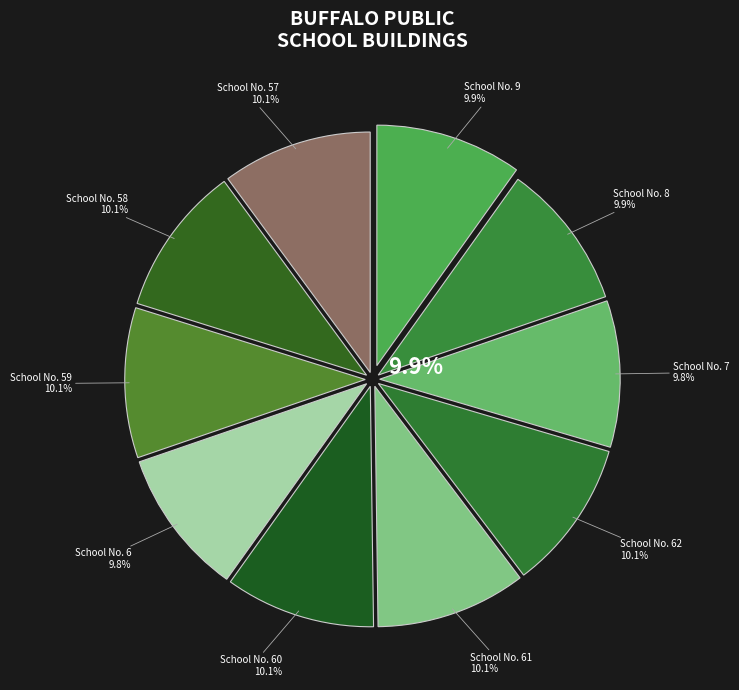

Between School No. 58 and School No. 59, which is larger?

School No. 59